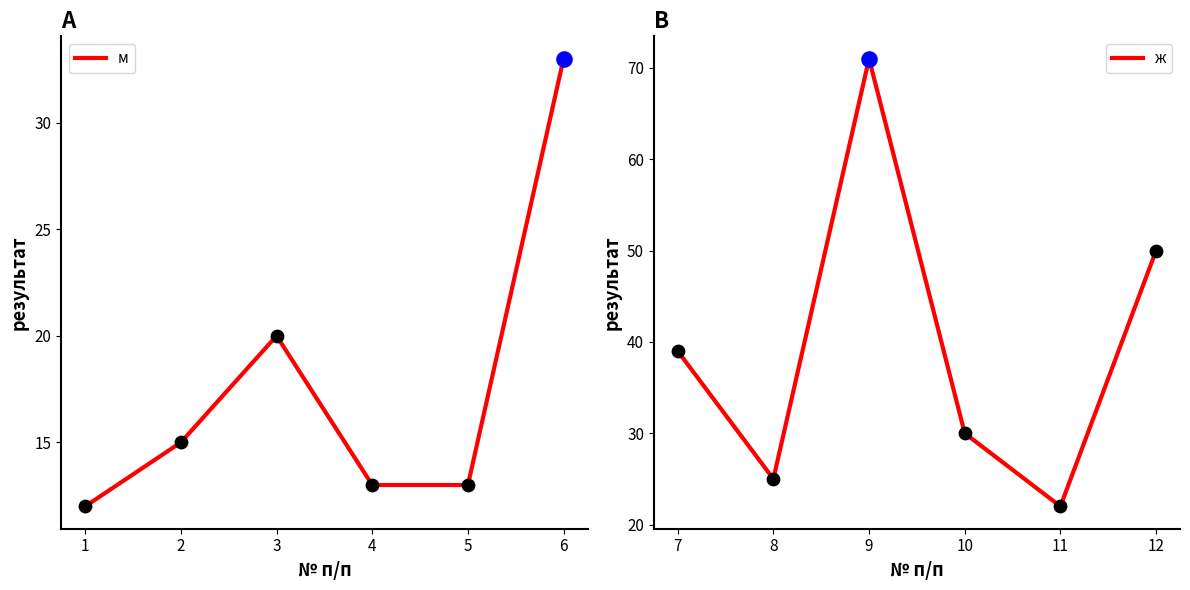

What is the maximum value for м?

33